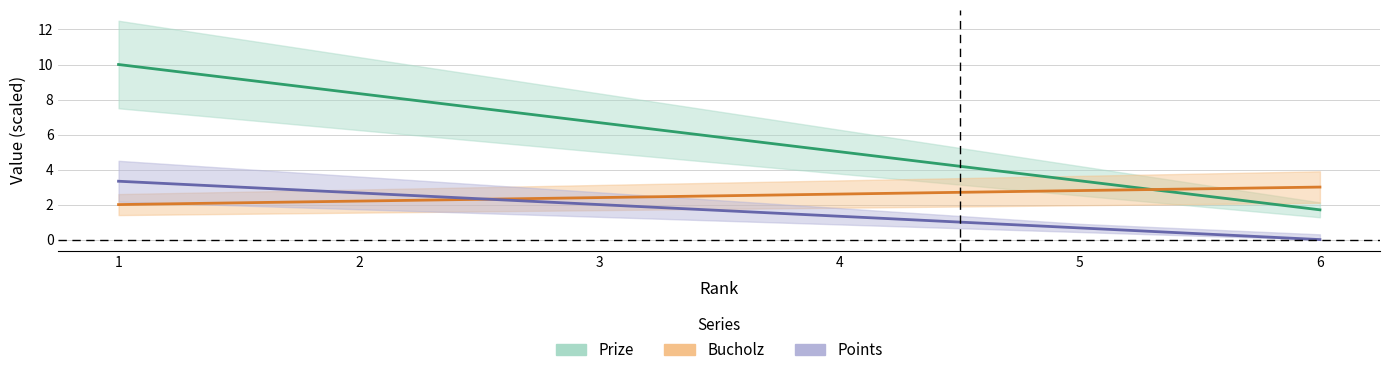

Does the chart display data point markers on the line(s)?

No